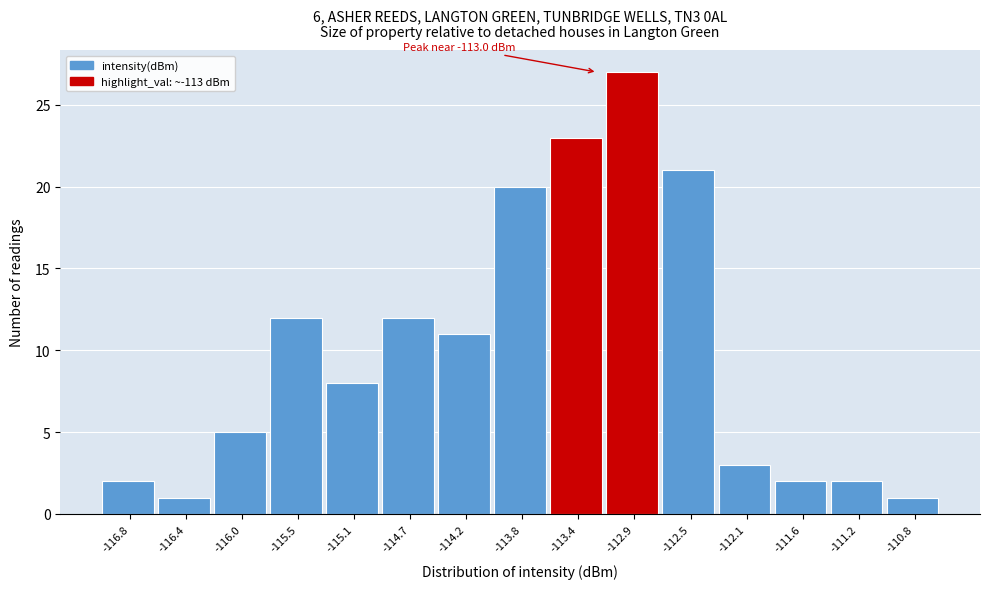

Reading left to right, list all the values displayed in this chart.

-116.8=2	-116.4=1	-116.0=5	-115.5=12	-115.1=8	-114.7=12	-114.2=11	-113.8=20	-113.4=23	-112.9=27	-112.5=21	-112.1=3	-111.6=2	-111.2=2	-110.8=1